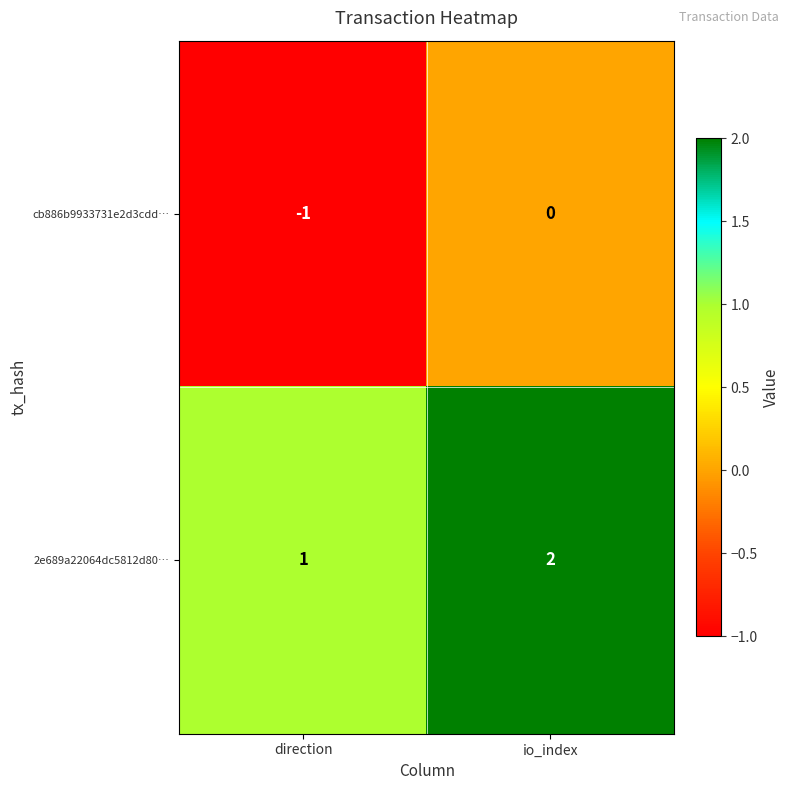

Rank the series by their maximum value, from lowest to highest.

cb886b9933731e2d3cdd…, 2e689a22064dc5812d80…